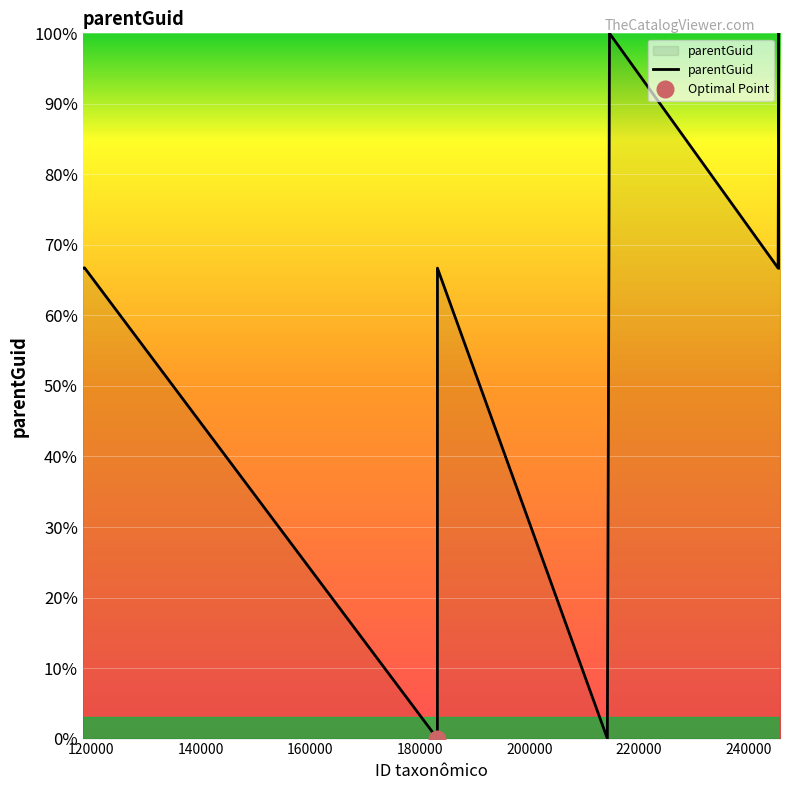

At which category does the chart reach its minimum across all series?

180000